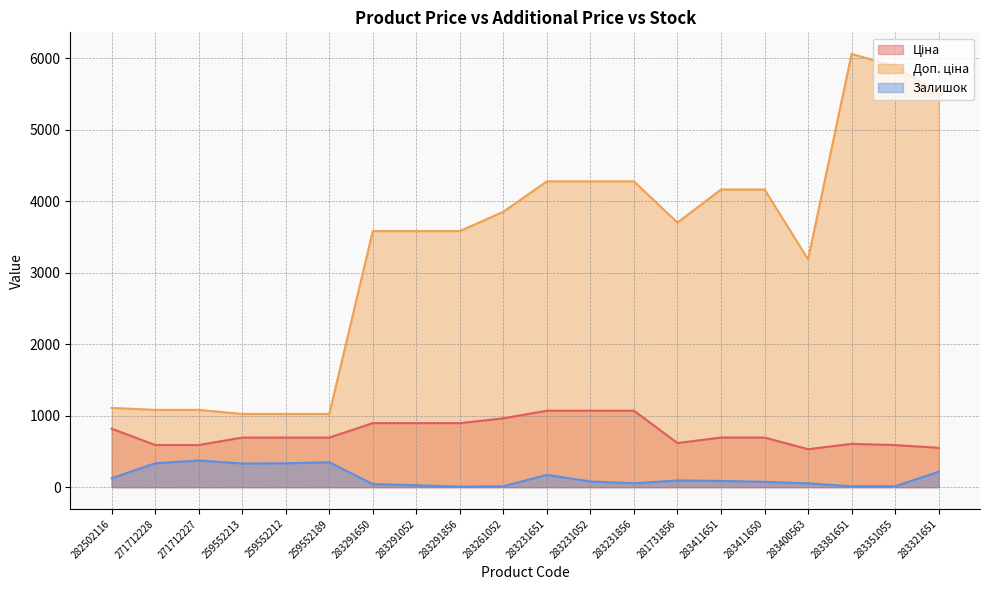

Reading left to right, extract all data points from this chart.

Ціна: 818.5	589.9	589.9	693.7	693.7	693.7	895.9	895.9	895.9	963.5	1069.8	1069.8	1069.8	617.0	694.3	694.3	531.3	606.1	589.2	550.6
Доп. ціна: 1109.2	1081.7	1081.7	1024.6	1024.6	1024.6	3583.6	3583.6	3583.6	3854.0	4279.1	4279.1	4279.1	3701.9	4165.6	4165.6	3187.6	6061.2	5892.2	5505.8
Залишок: 125.0	334.0	374.0	331.0	334.0	348.0	43.0	27.0	7.0	13.0	172.0	80.0	54.0	94.0	87.0	75.0	53.0	12.0	13.0	216.0